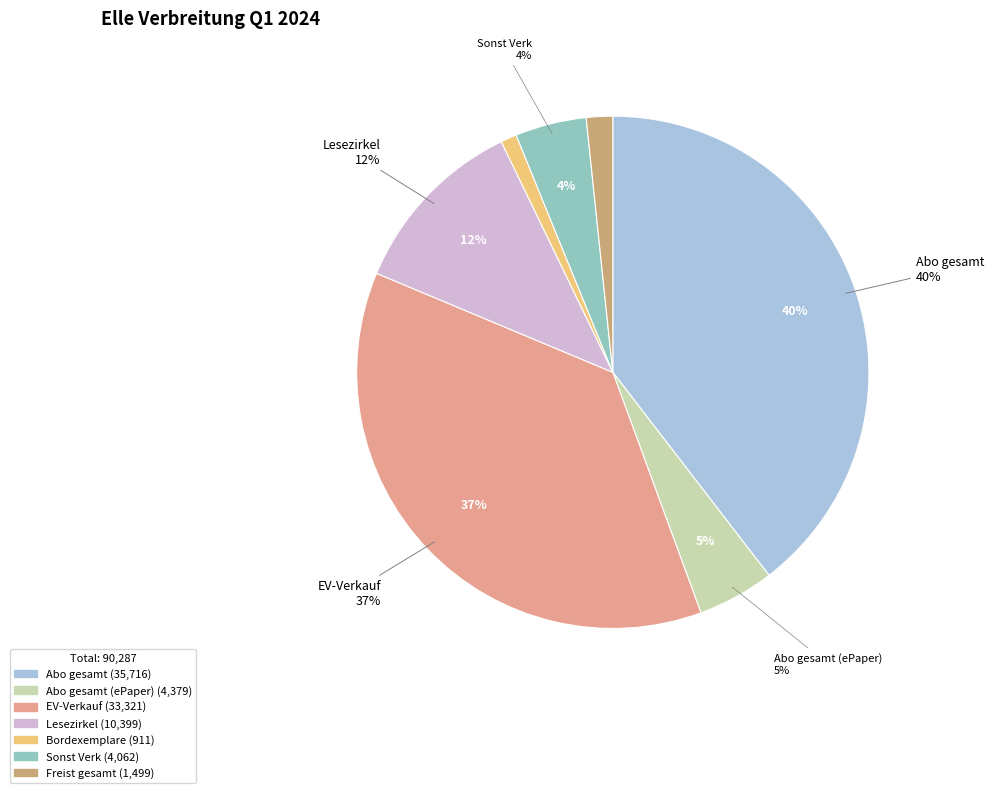

Which slice is the largest?

Abo gesamt